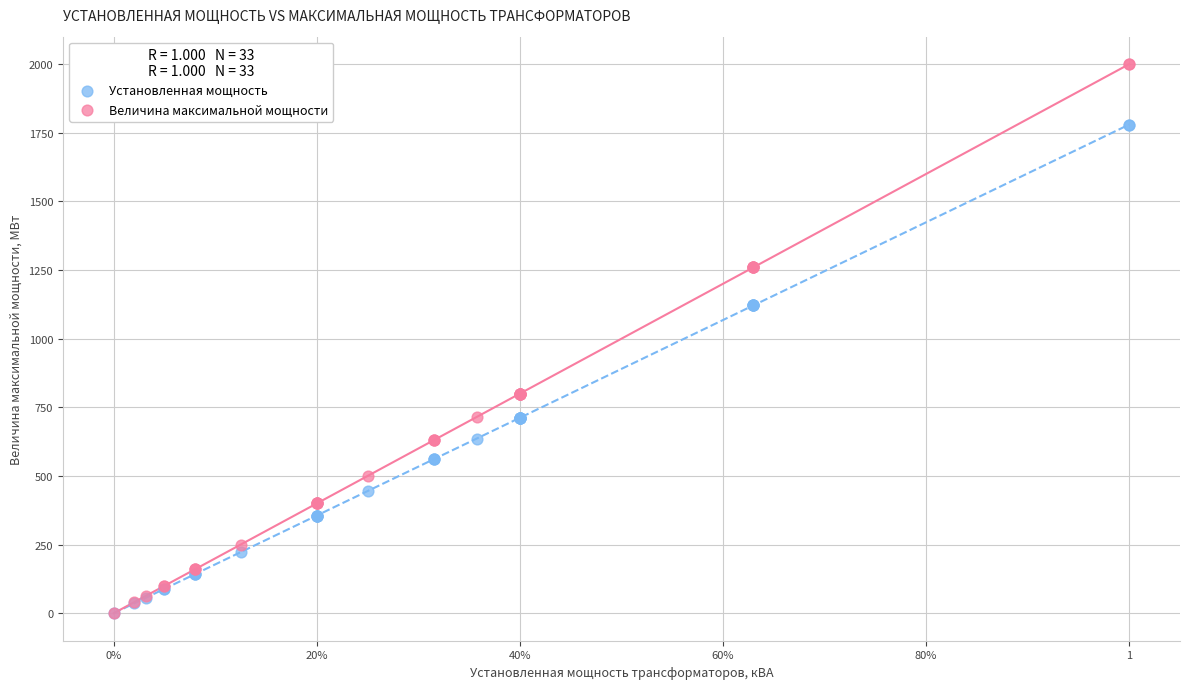

Which series reaches the maximum Y coordinate?

Величина максимальной мощности